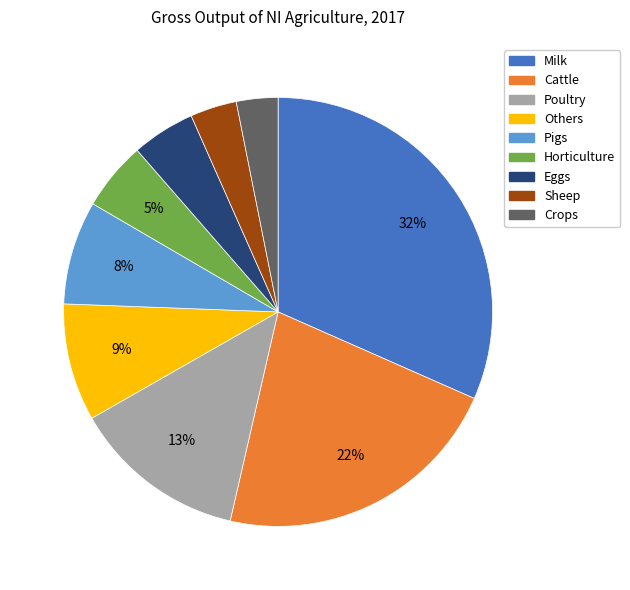

To the nearest percent, what portion does Others represent?

9%